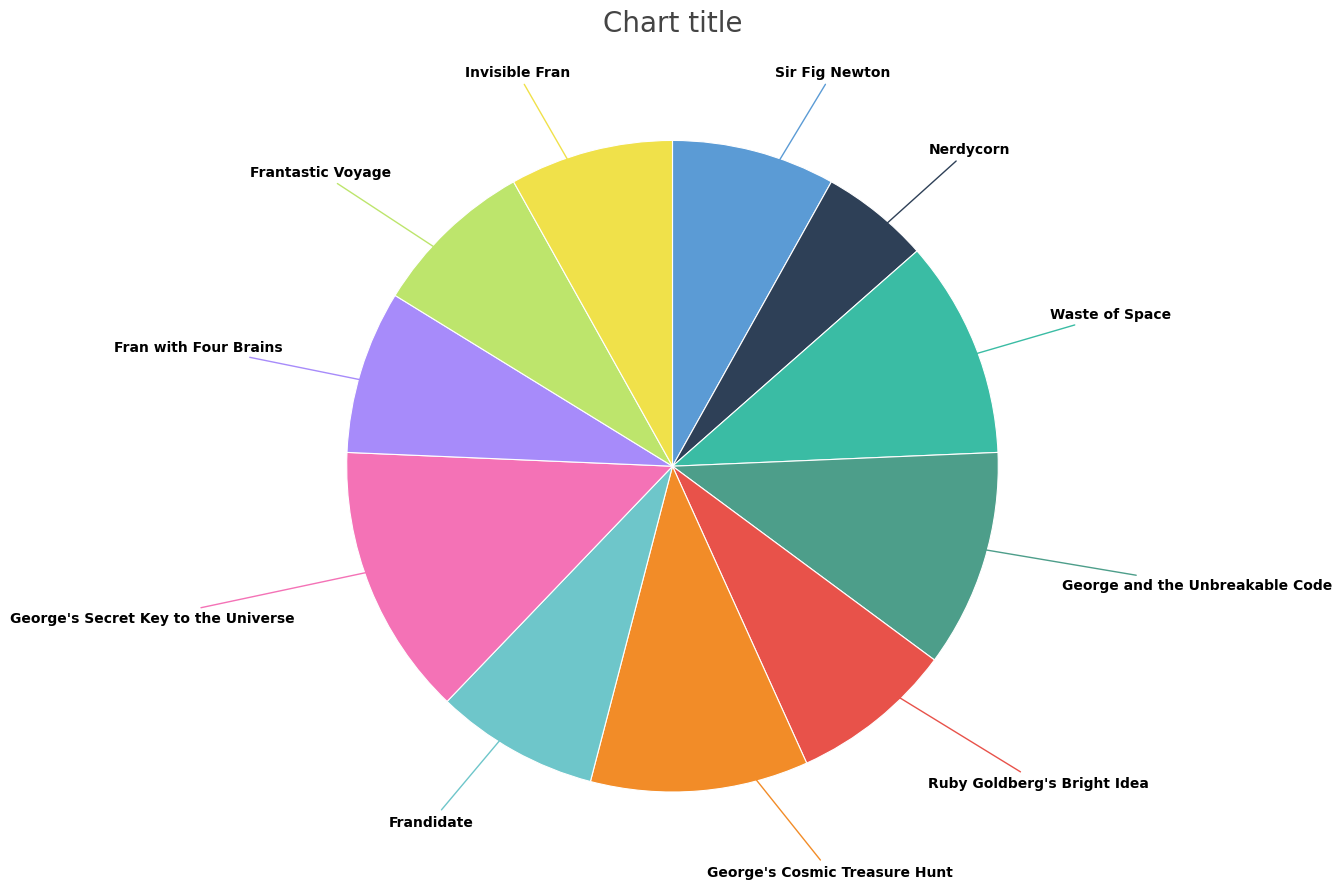

Is there a majority slice in this chart?

No